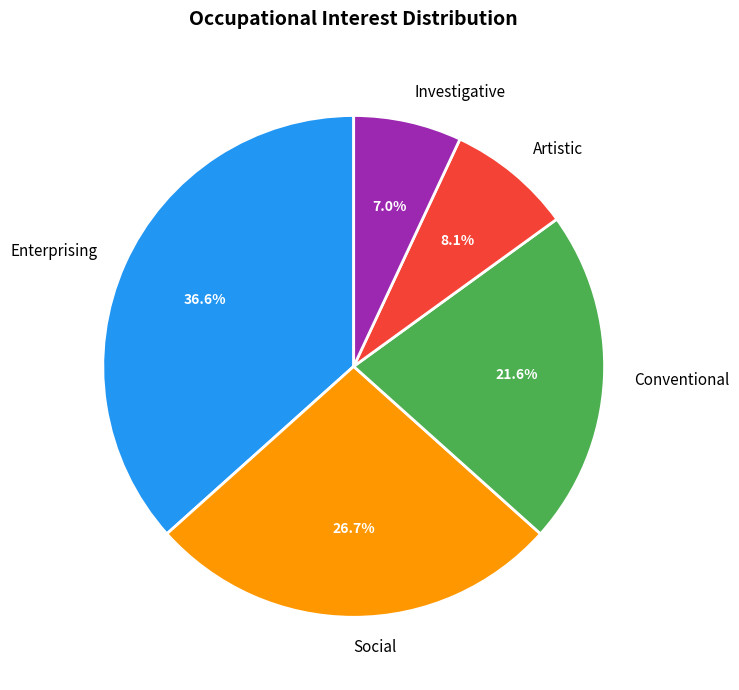

Is Investigative the majority of the pie?

No